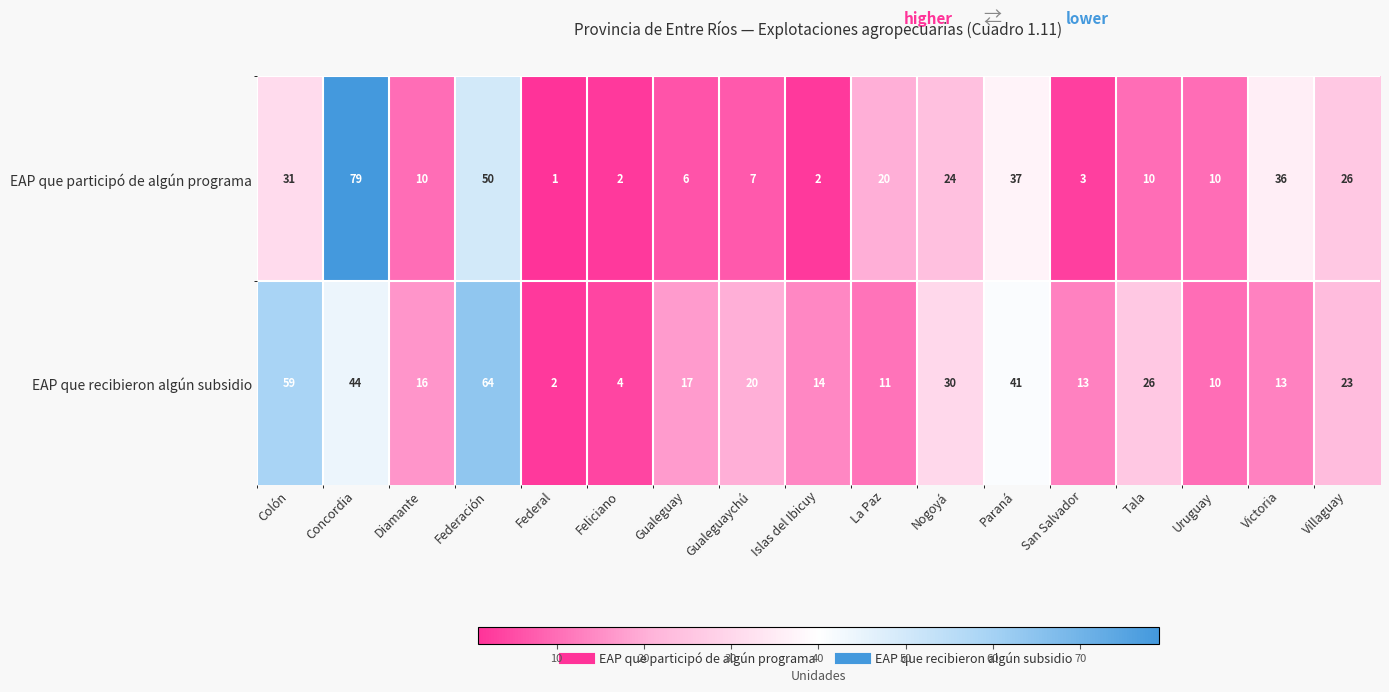

How many series are shown in this chart?

2